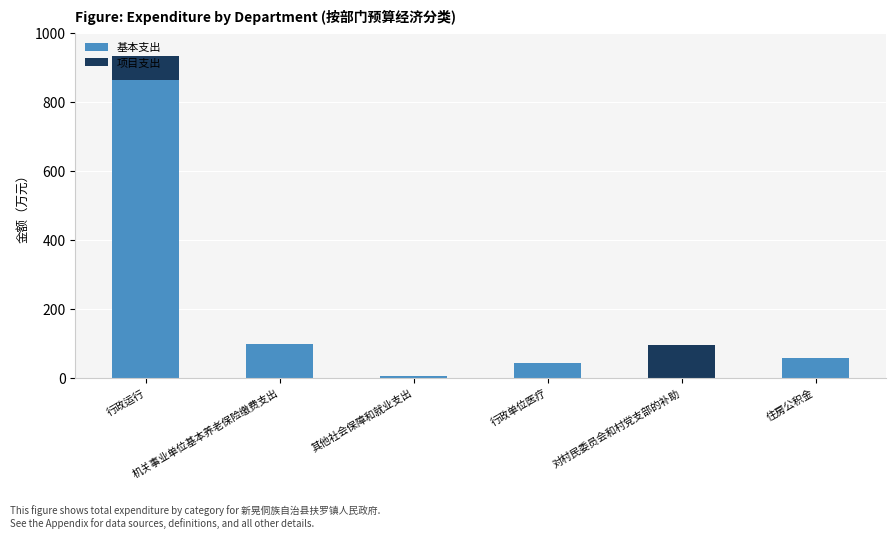

What is the highest value of the 基本支出 series?

861.5